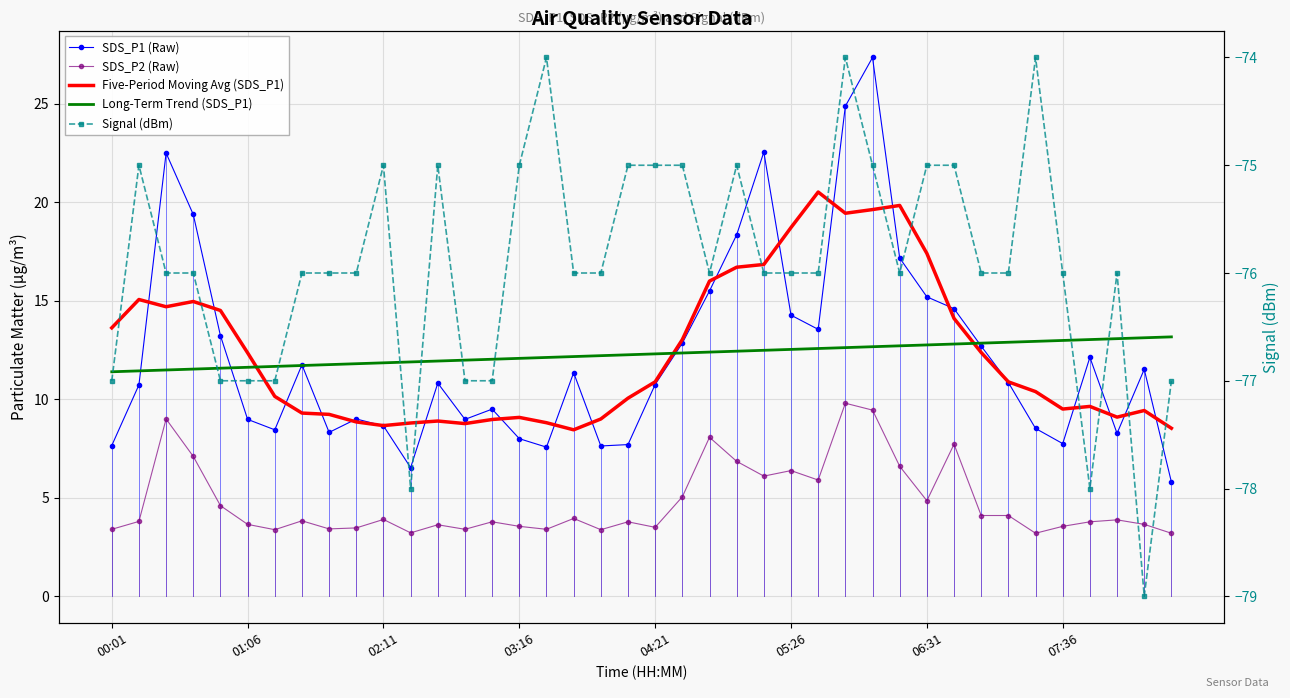

What are all the series names shown in the legend?

SDS_P1 (Raw), SDS_P2 (Raw), Five-Period Moving Avg (SDS_P1), Long-Term Trend (SDS_P1), Signal (dBm)